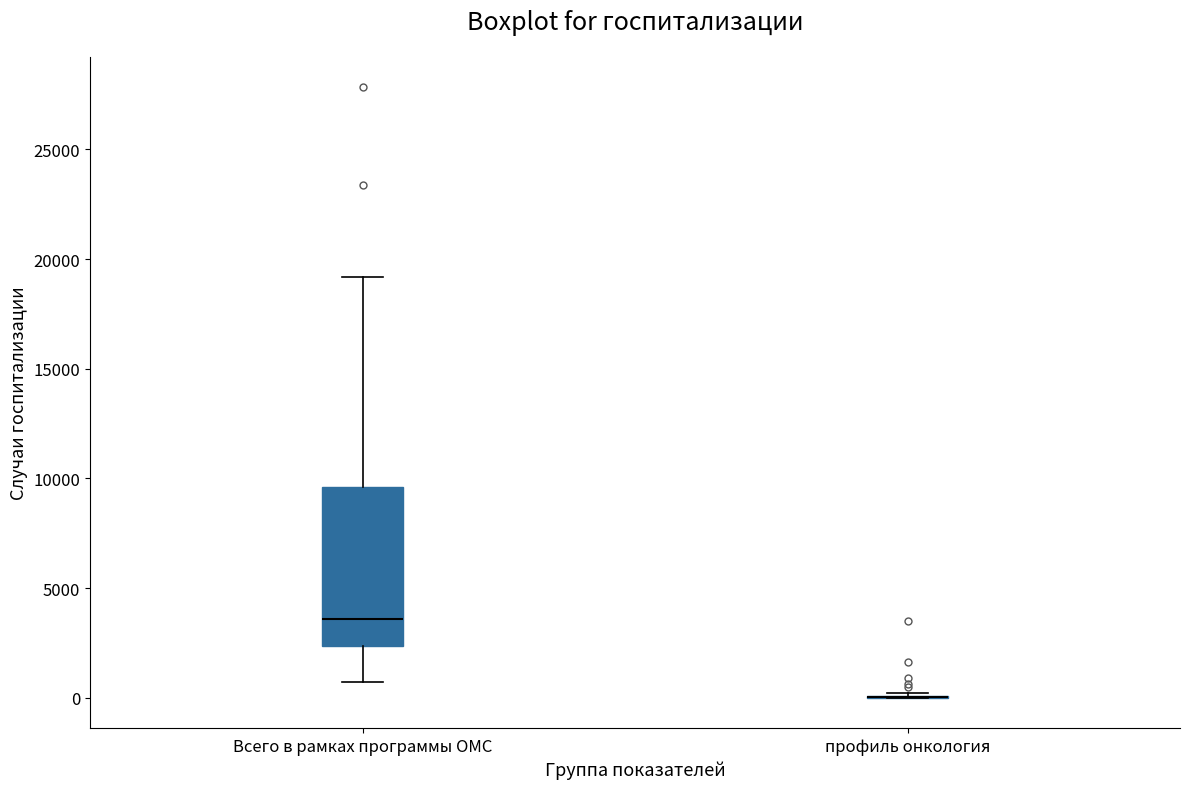

Reading left to right, transcribe this box plot: for each box, give where its median line is, the range the box spans, and where its two whiskers end, as read against the y-axis. The values are not printed on the chart, so give them approximately, as read against the axis.

Всего в рамках программы ОМС: median 3500, box 2500 to 9500, whiskers 500 to 19000
профиль онкология: box collapsed to a line at 0, whiskers 0 to 0